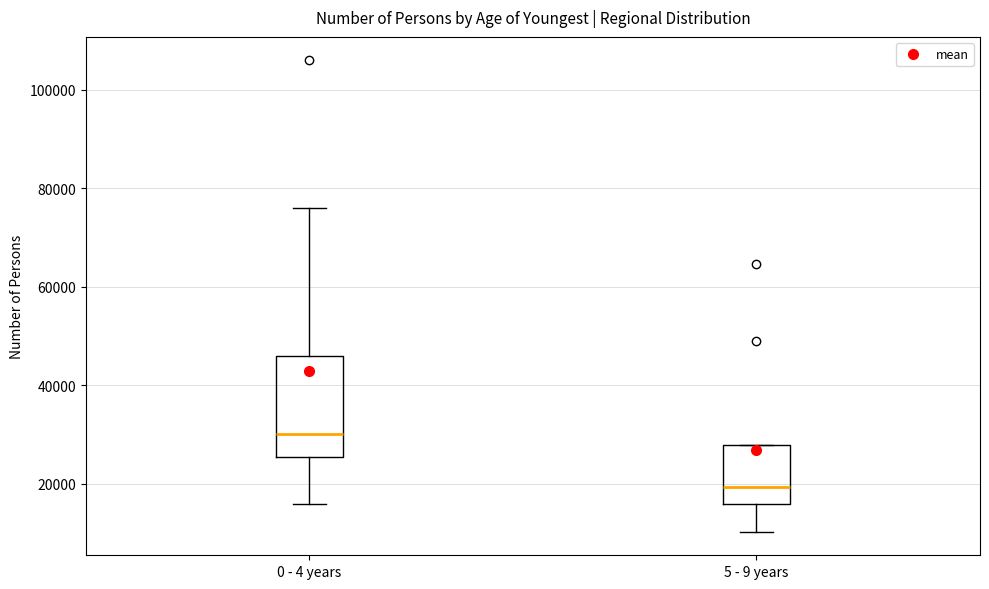

Reading left to right, transcribe this box plot: for each box, give where its median line is, the range the box spans, and where its two whiskers end, as read against the y-axis. The values are not printed on the chart, so give them approximately, as read against the axis.

0 - 4 years: median 30000, box 26000 to 46000, whiskers 16000 to 76000
5 - 9 years: median 20000, box 16000 to 28000, whiskers 10000 to 28000